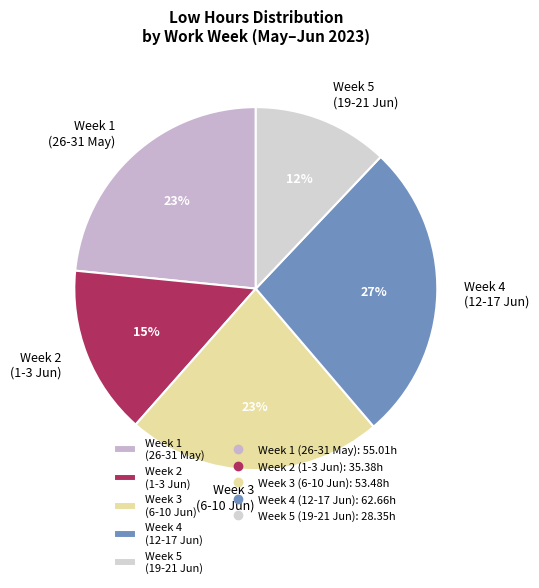

Is it true that Week 2 (1-3 Jun) is 15% of the pie?

True